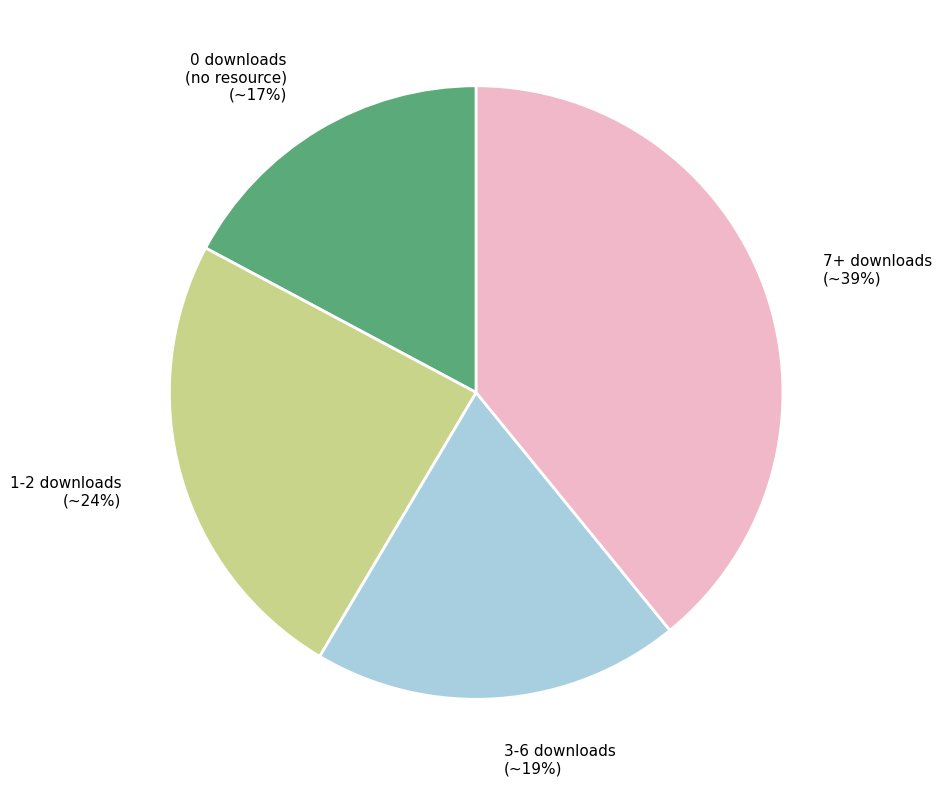

To the nearest percent, what is the average slice percentage?

25%